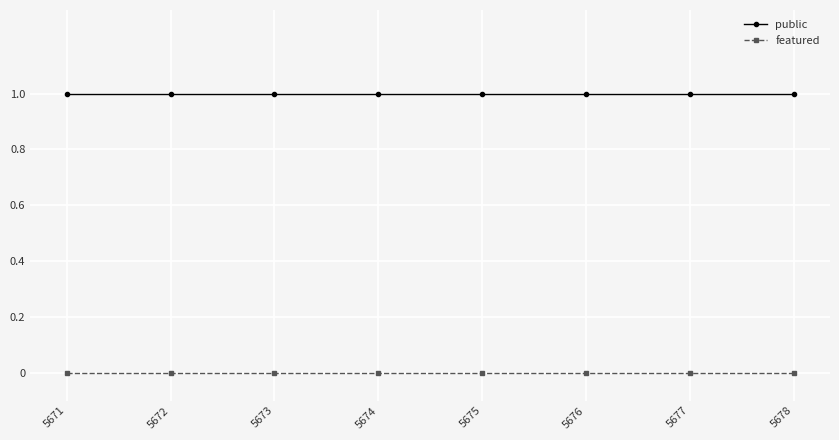

List the series in order of their overall mean, lowest first.

featured, public